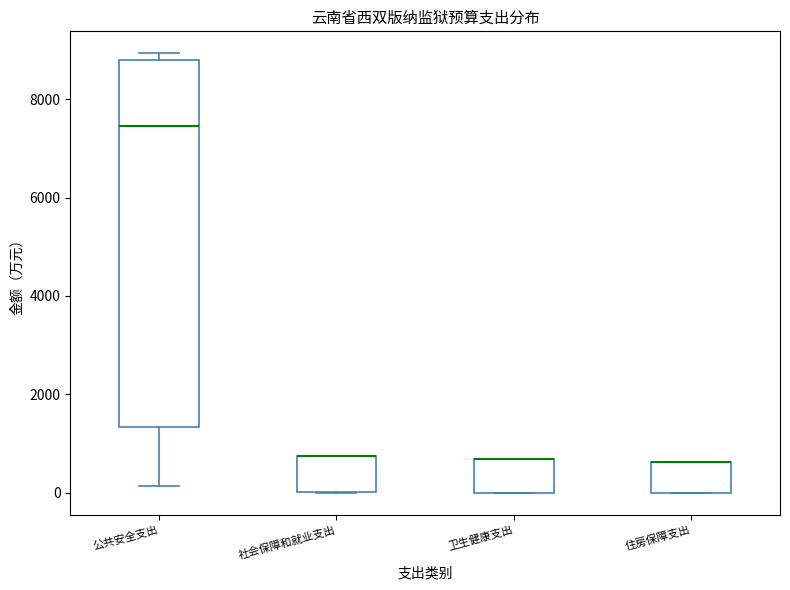

Which box is the tallest, from its lower edge to its upper edge?

公共安全支出